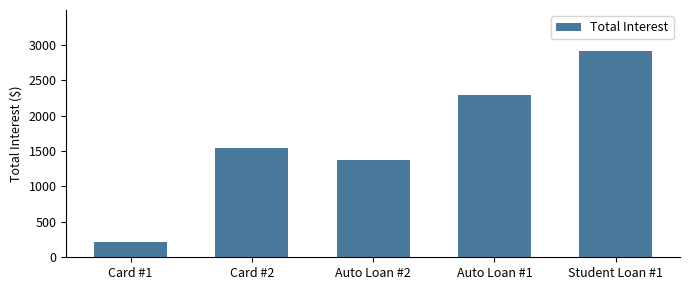

What is the difference between the values at Card #2 and Auto Loan #1?

738.9